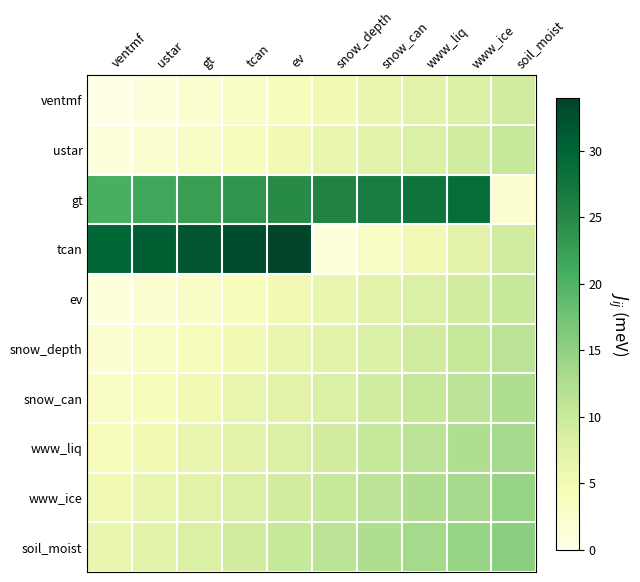

Reading left to right, transcribe all the data shown in this chart.

ventmf: ventmf=0.0	ustar=1.0	gt=2.1	tcan=3.1	ev=4.1	snow_depth=5.2	snow_can=6.2	www_liq=7.2	www_ice=8.2	soil_moist=9.3
ustar: ventmf=1.0	ustar=2.1	gt=3.1	tcan=4.1	ev=5.2	snow_depth=6.2	snow_can=7.2	www_liq=8.2	www_ice=9.3	soil_moist=10.3
gt: ventmf=20.6	ustar=21.6	gt=22.7	tcan=23.7	ev=24.7	snow_depth=25.8	snow_can=26.8	www_liq=27.8	www_ice=28.8	soil_moist=2.1
tcan: ventmf=29.9	ustar=30.9	gt=31.9	tcan=33.0	ev=34.0	snow_depth=1.0	snow_can=3.1	www_liq=5.2	www_ice=7.2	soil_moist=9.3
ev: ventmf=1.0	ustar=2.1	gt=3.1	tcan=4.1	ev=5.2	snow_depth=6.2	snow_can=7.2	www_liq=8.2	www_ice=9.3	soil_moist=10.3
snow_depth: ventmf=2.1	ustar=3.1	gt=4.1	tcan=5.2	ev=6.2	snow_depth=7.2	snow_can=8.2	www_liq=9.3	www_ice=10.3	soil_moist=11.3
snow_can: ventmf=3.1	ustar=4.1	gt=5.2	tcan=6.2	ev=7.2	snow_depth=8.2	snow_can=9.3	www_liq=10.3	www_ice=11.3	soil_moist=12.4
www_liq: ventmf=4.1	ustar=5.2	gt=6.2	tcan=7.2	ev=8.2	snow_depth=9.3	snow_can=10.3	www_liq=11.3	www_ice=12.4	soil_moist=13.4
www_ice: ventmf=5.2	ustar=6.2	gt=7.2	tcan=8.2	ev=9.3	snow_depth=10.3	snow_can=11.3	www_liq=12.4	www_ice=13.4	soil_moist=14.4
soil_moist: ventmf=6.2	ustar=7.2	gt=8.2	tcan=9.3	ev=10.3	snow_depth=11.3	snow_can=12.4	www_liq=13.4	www_ice=14.4	soil_moist=15.5